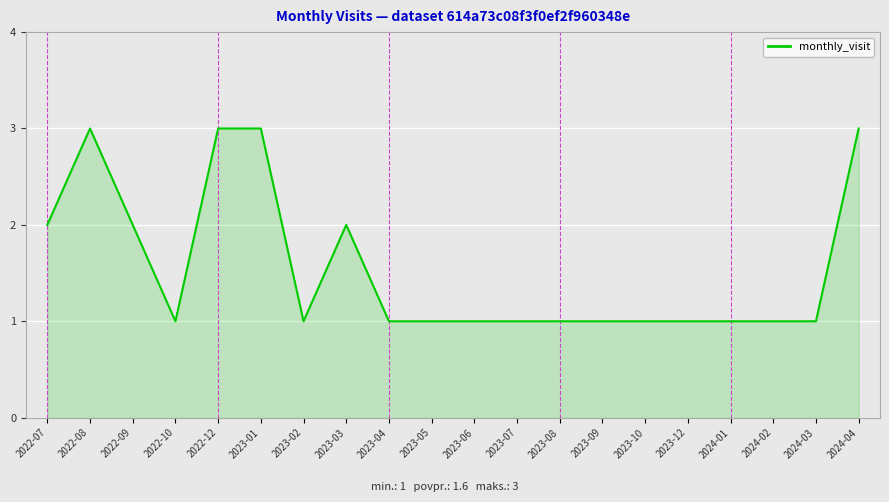

The value at 2023-09 is 0. True or false?

False